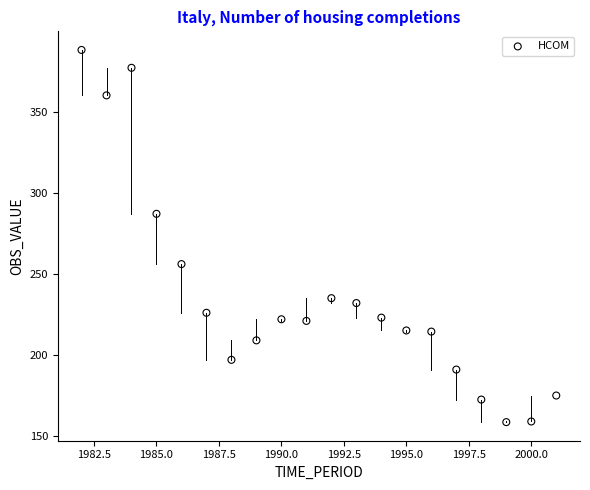

What is the range of X values (max minus min)?

19.0